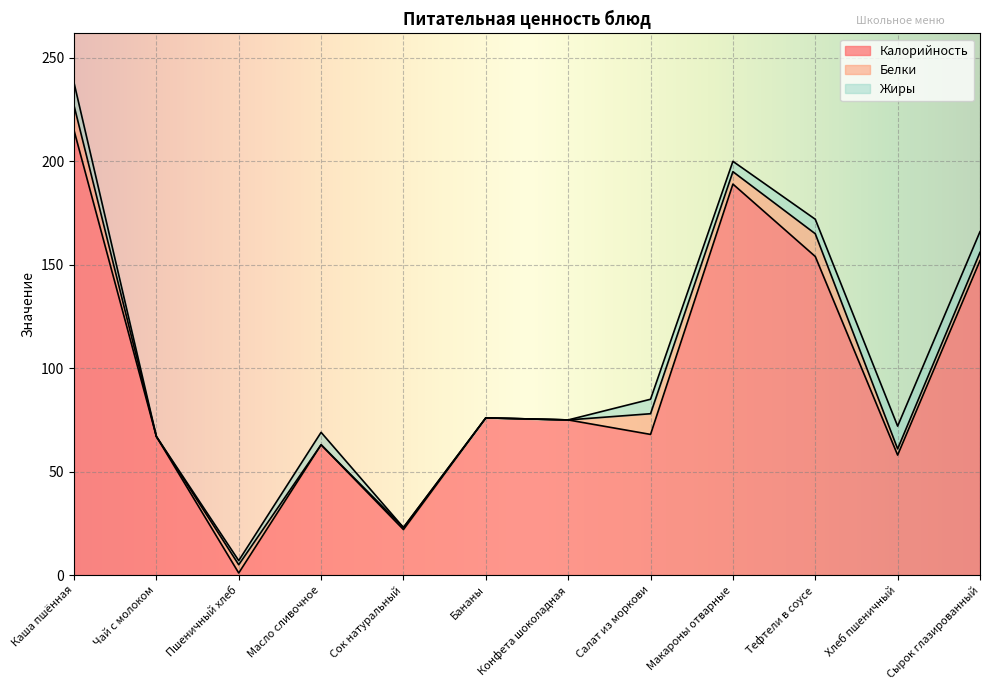

Between Макароны отварные and Масло сливочное, which is larger?

Макароны отварные